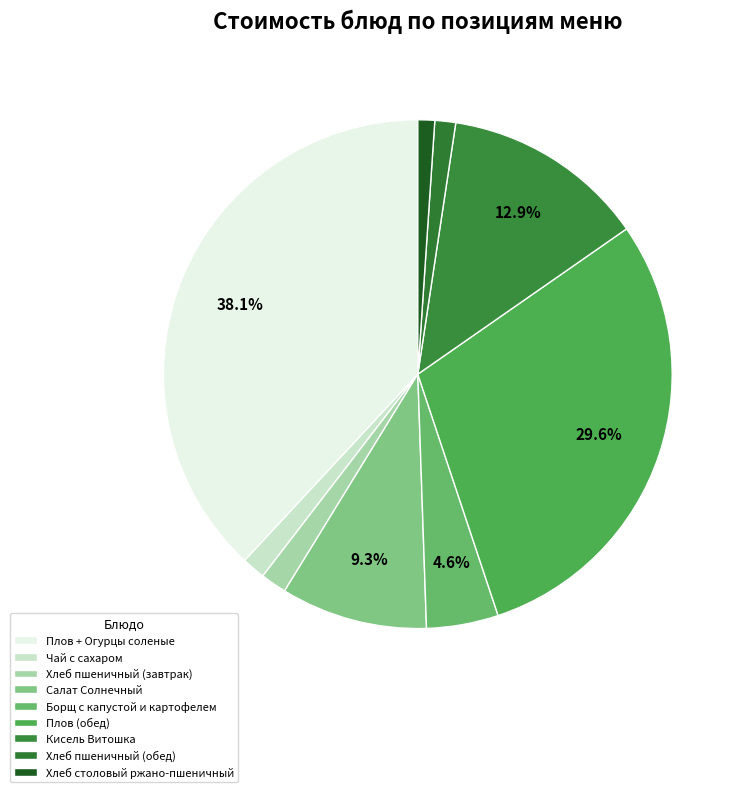

Does Плов (обед) represent more than half of the total?

No